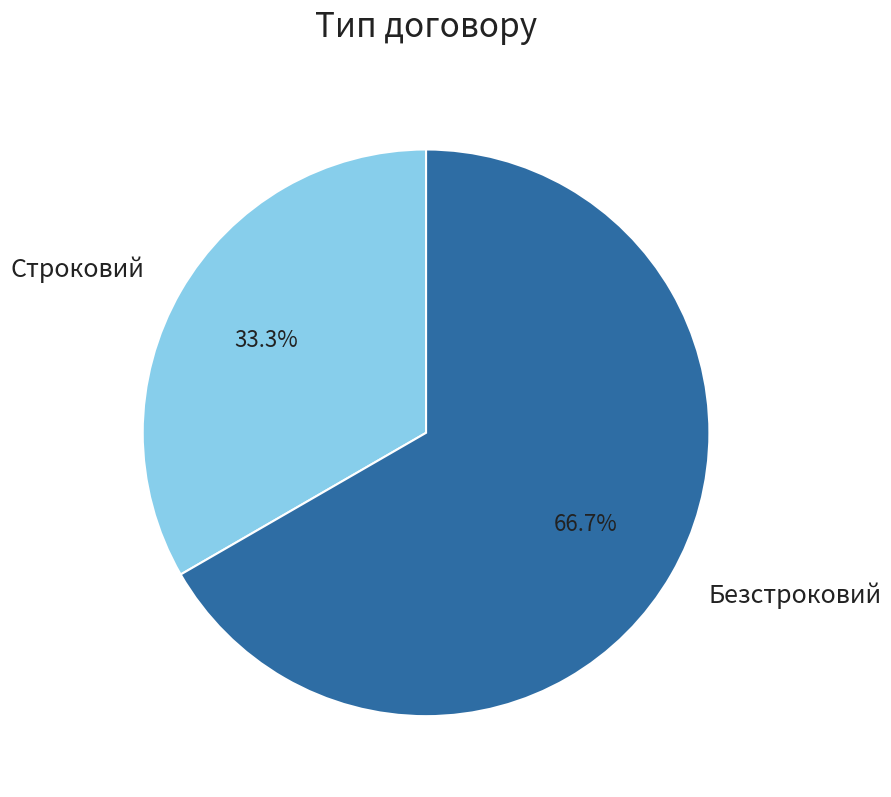

Which has a higher value, Строковий or Безстроковий?

Безстроковий